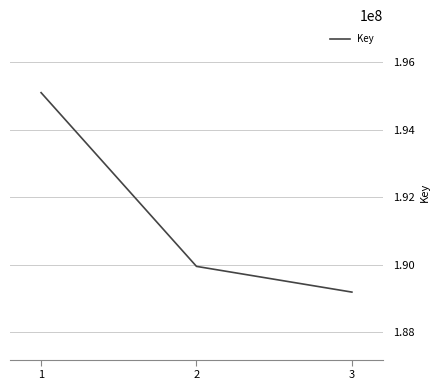

List the labels in order of value, smallest first.

3, 2, 1